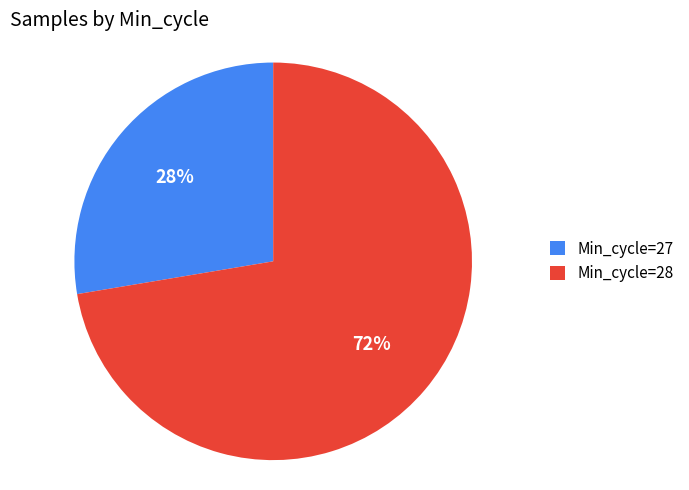

To the nearest percent, what portion does Min_cycle=28 represent?

72%